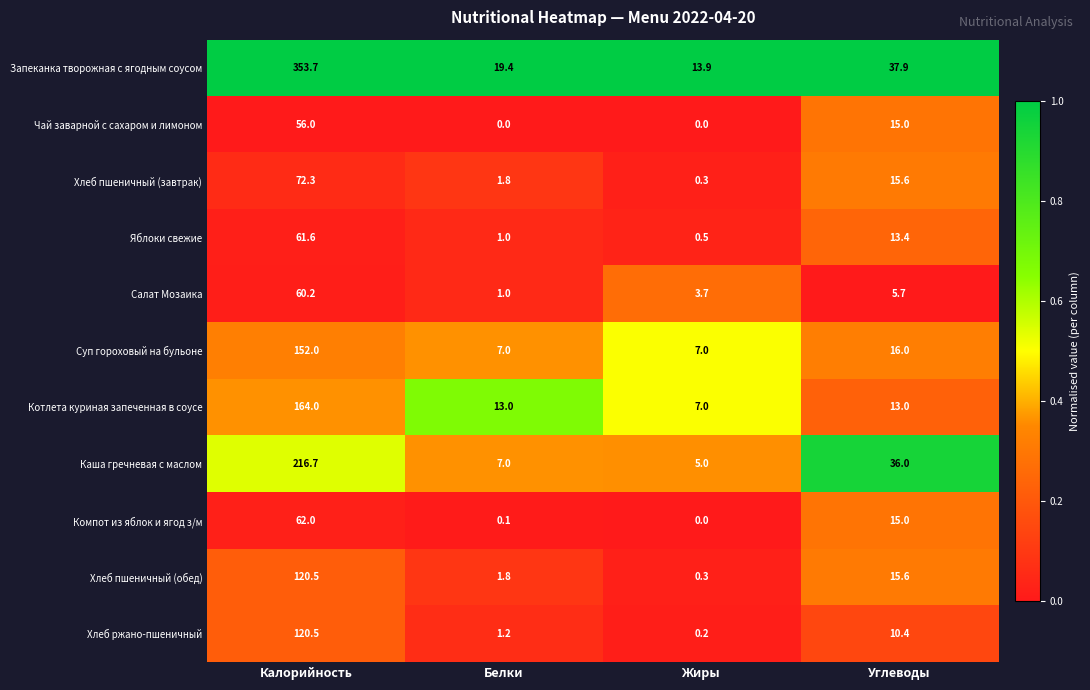

The Чай заварной с сахаром и лимоном series shows -35.3 at Жиры. True or false?

False